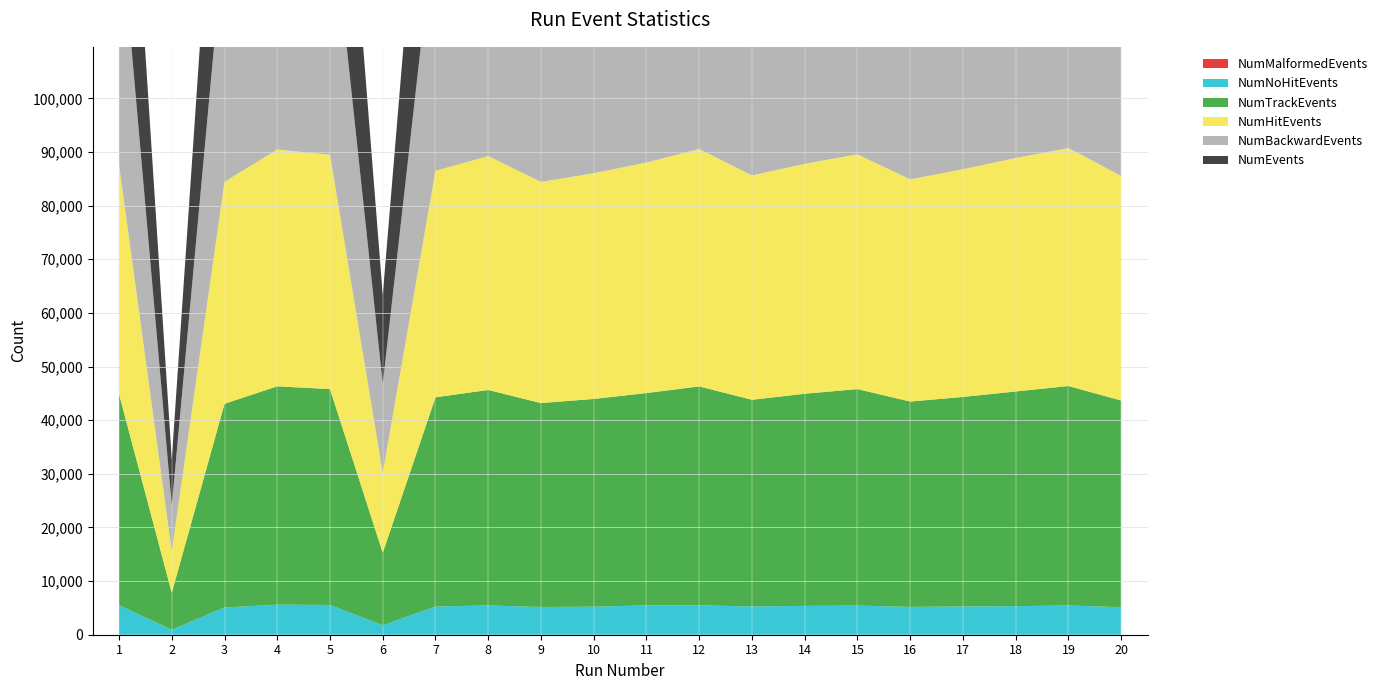

Reading right to left, transcribe all the data shown in this chart.

NumEvents: 47001	49820	48847	47722	46595	49199	48244	47103	49727	48442	47308	46397	49061	47479	16614	49234	49752	46467	8609	48242
NumHitEvents: 41868	44364	43522	42450	41407	43766	42868	41825	44254	42977	42079	41226	43605	42215	14850	43680	44152	41383	7675	42726
NumTrackEvents: 38530	40911	40031	39060	38287	40362	39552	38524	40824	39591	38732	38017	40175	39004	13511	40244	40714	37977	6882	39365
NumNoHitEvents: 5133	5456	5325	5272	5188	5433	5376	5278	5473	5465	5229	5171	5456	5264	1764	5554	5600	5084	934	5516
NumBackwardEvents: 46976	49794	48821	47697	46570	49172	48219	47078	49700	48416	47283	46372	49034	47453	16605	49207	49725	46441	8604	48215
NumMalformedEvents: 0	0	0	0	0	0	0	0	0	0	0	0	0	0	0	0	0	0	0	0